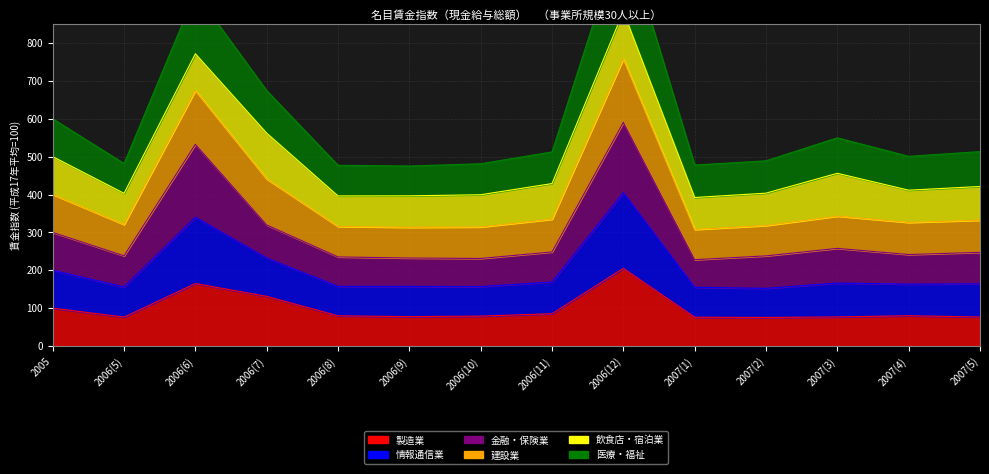

True or false: 情報通信業 and 建設業 intersect in this chart.

False